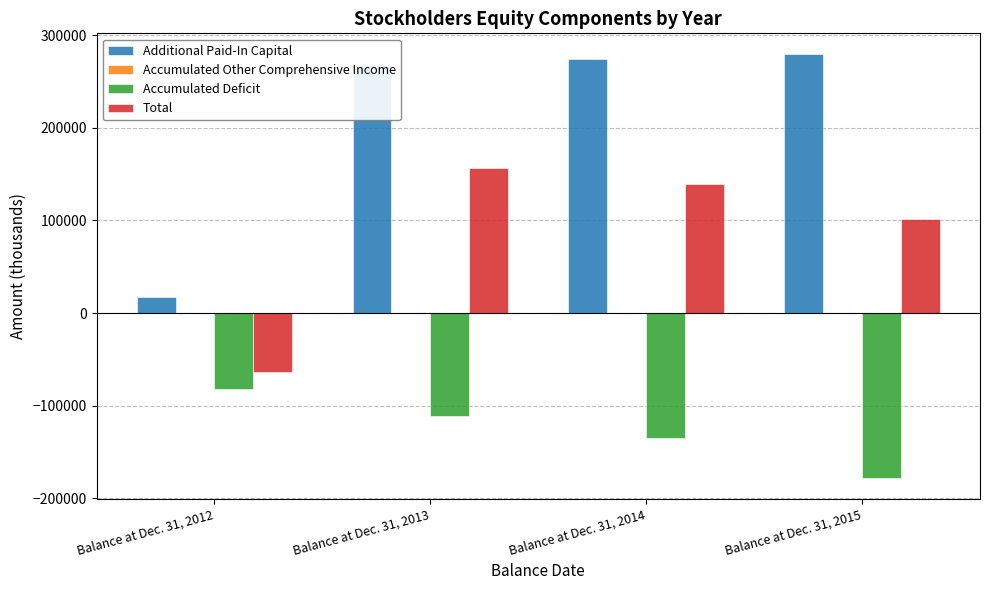

The Total series shows -38050 at Balance at Dec. 31, 2012. True or false?

False